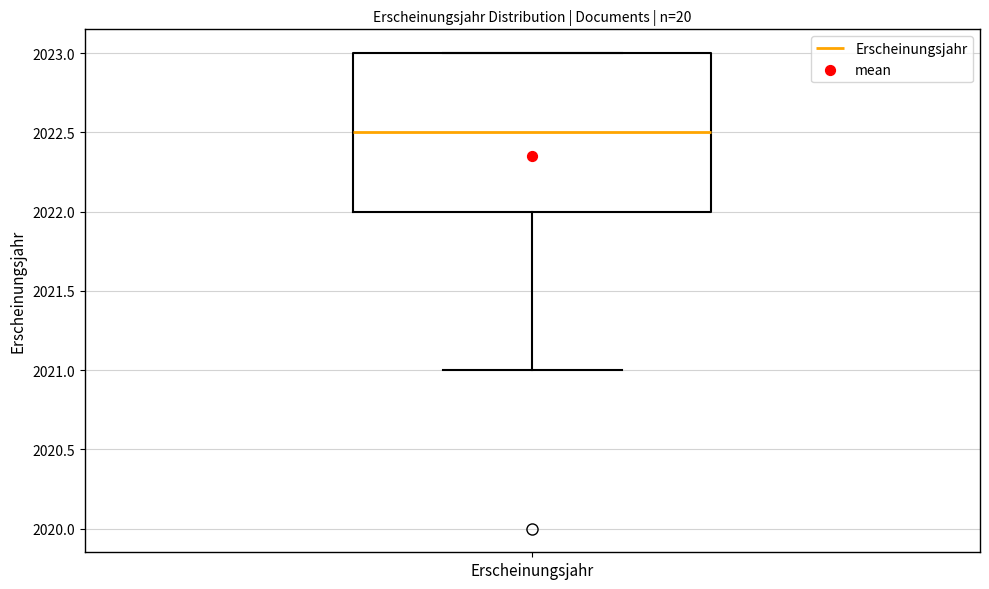

Where does the lower whisker of the box for Erscheinungsjahr end on the y-axis? The values are not printed on the chart, so give them approximately, as read against the axis.

2021.0